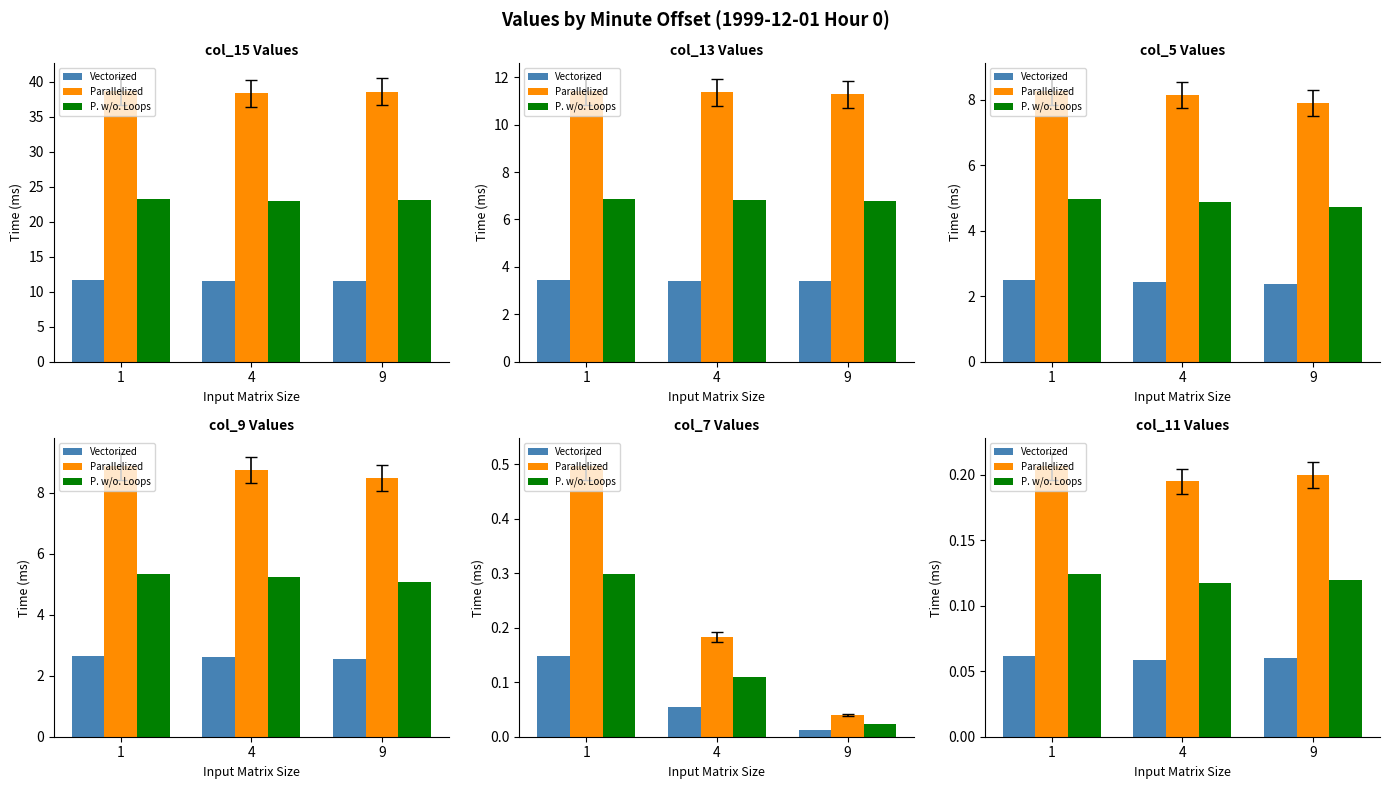

What are all the series names shown in the legend?

Vectorized, Parallelized, P. w/o. Loops